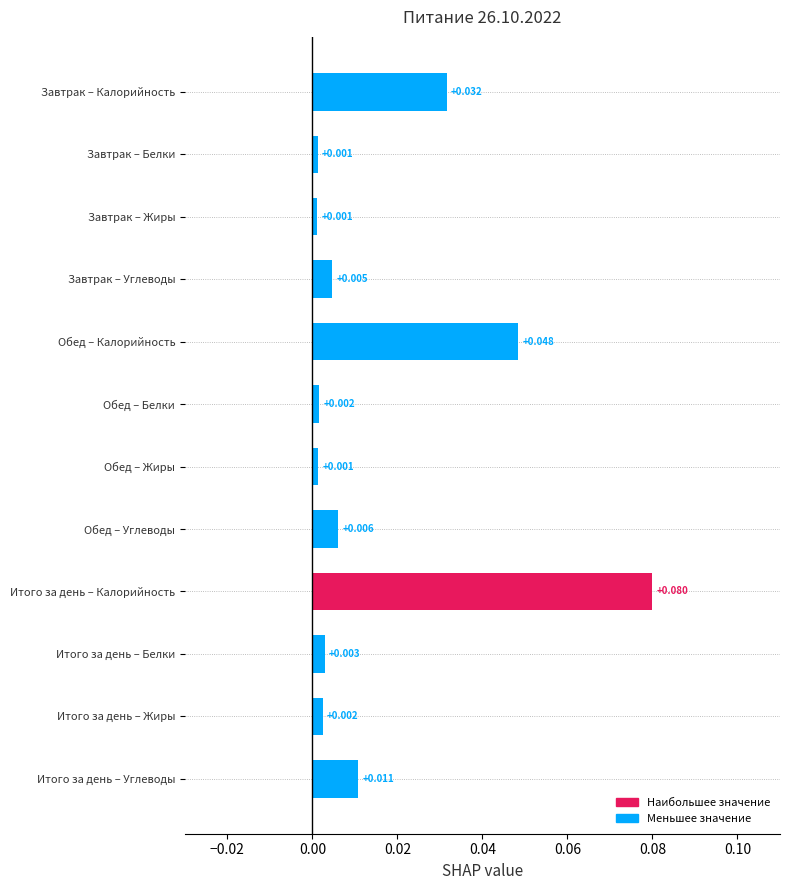

Which category has the highest value across all series?

Итого за день – Калорийность